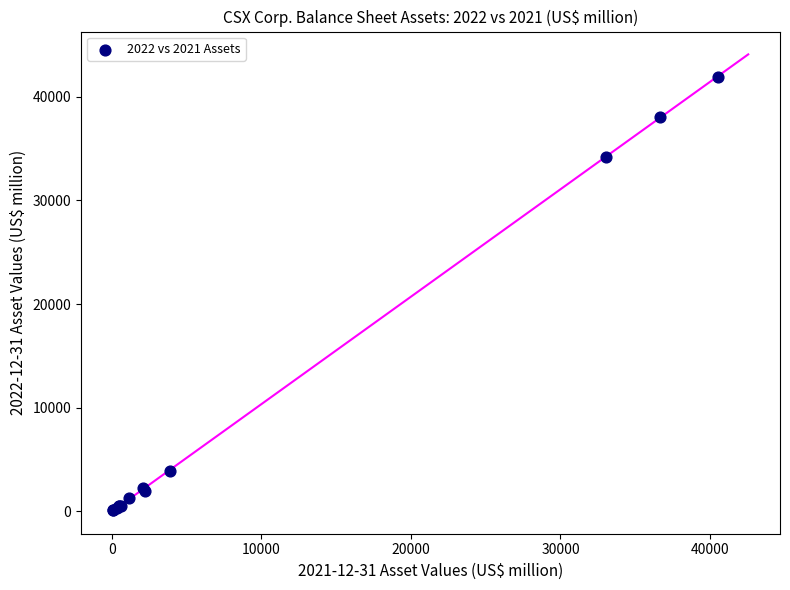

What Y value in the scatter plot is closest to 21010?

34242